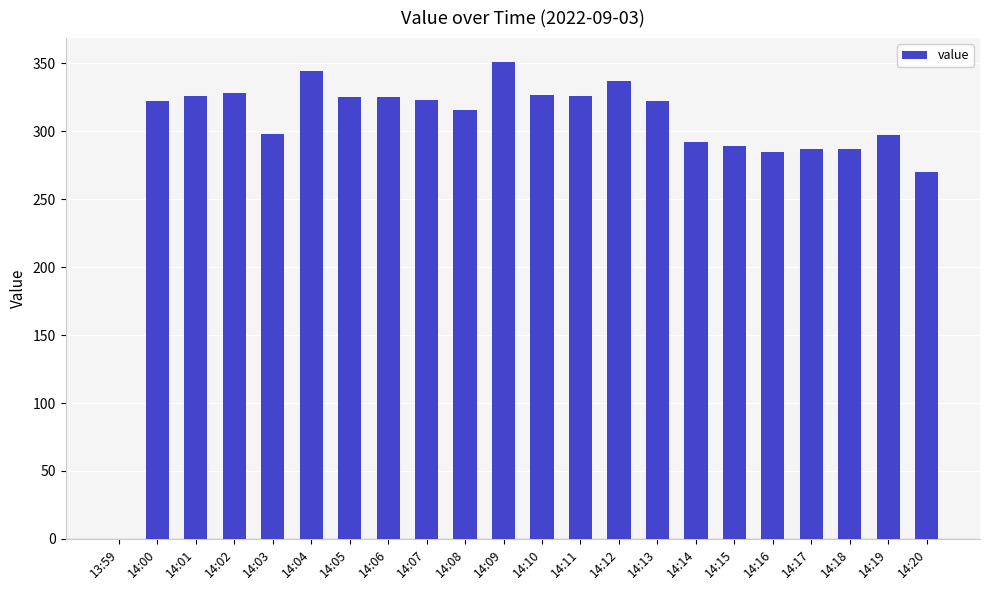

Which category has the highest value across all series?

14:09